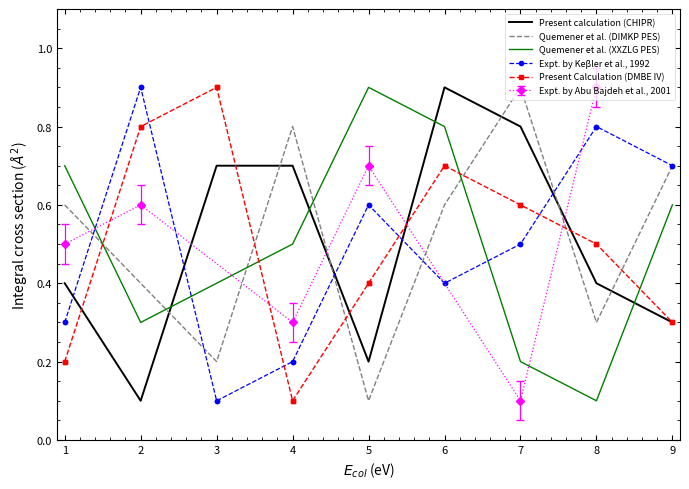

The value of Expt. by Abu Bajdeh et al., 2001 at 1 is 0.5. True or false?

True